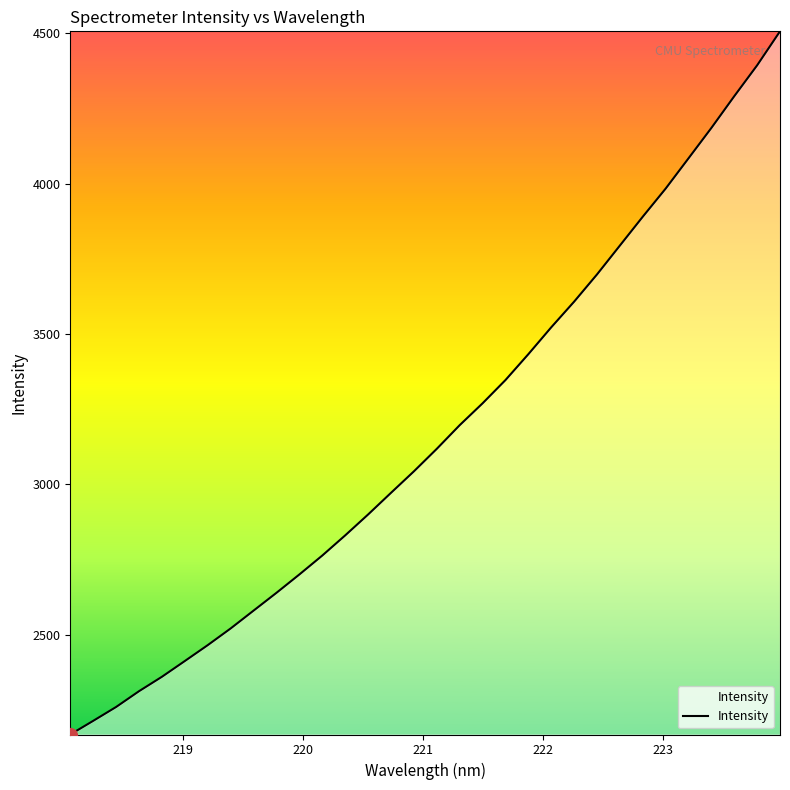

What is the smallest value displayed?

2168.3